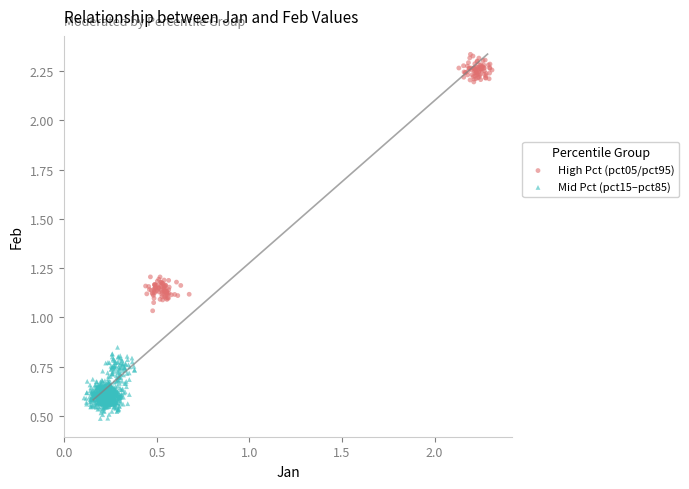

What are all the series names shown in the legend?

High Pct (pct05/pct95), Mid Pct (pct15–pct85)